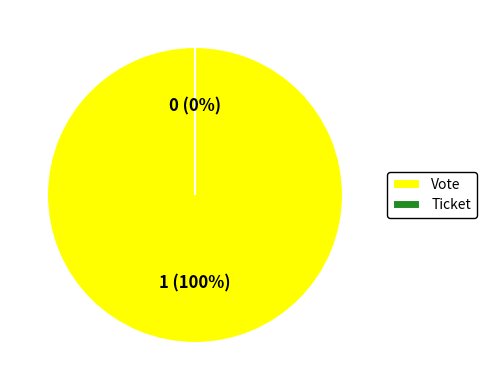

Does Vote represent more than half of the total?

Yes